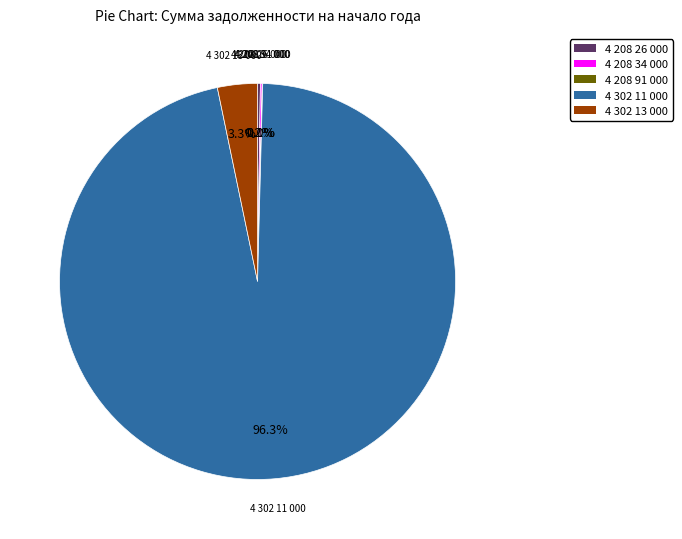

Which slice is the largest?

4 302 11 000